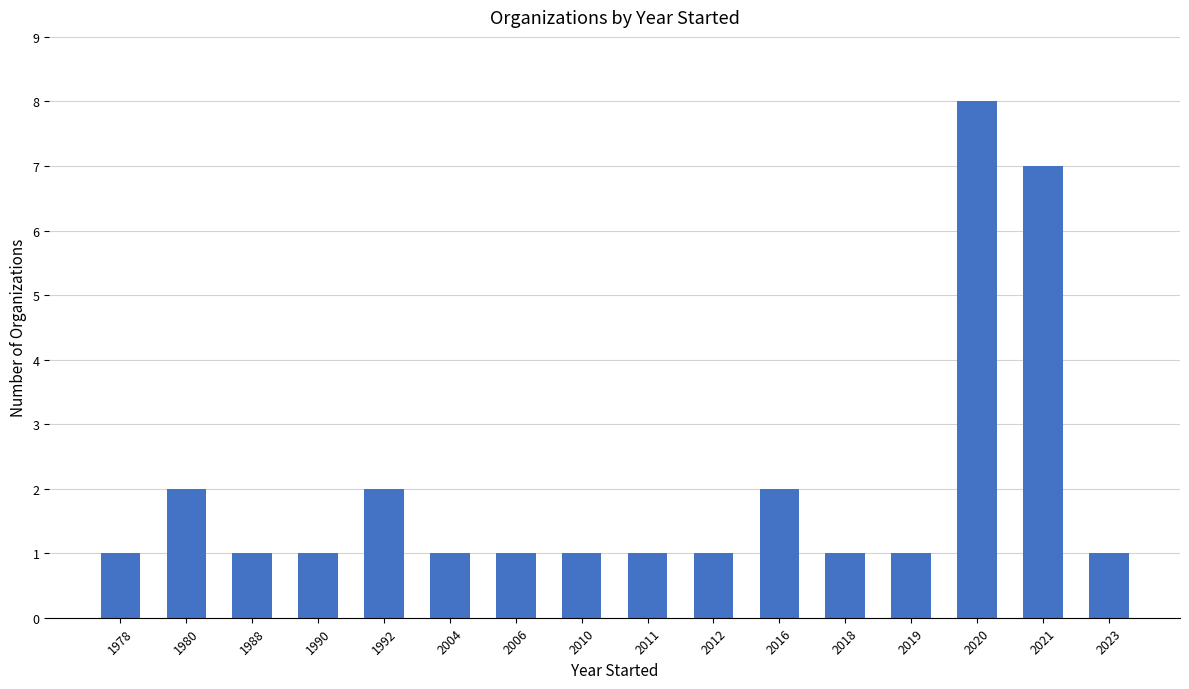

What is the ratio of the value at 2019 to the value at 2018?

1.0